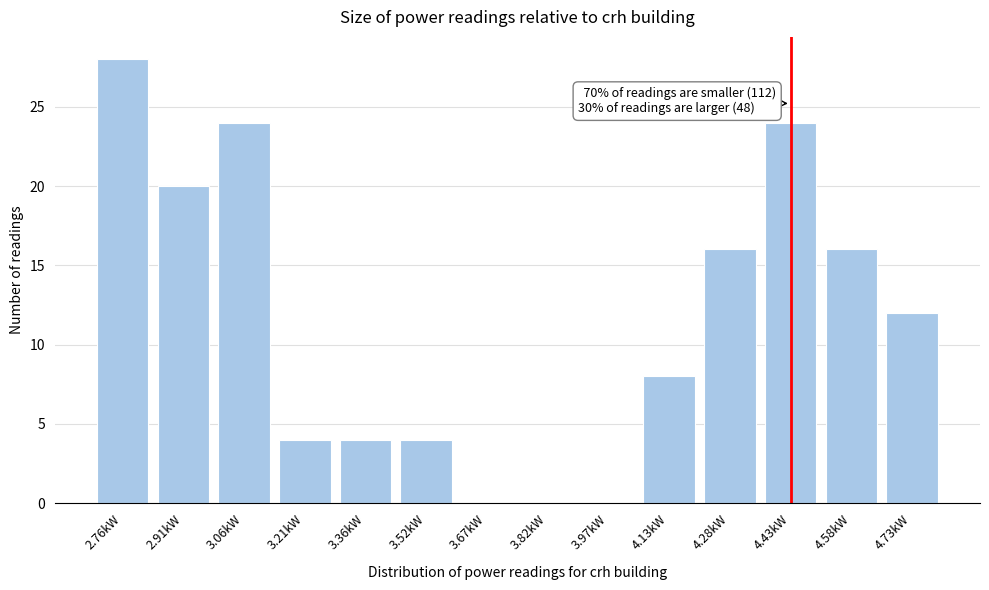

Reading right to left, extract all data points from this chart.

4.73kW=12	4.58kW=16	4.43kW=24	4.28kW=16	4.13kW=8	3.97kW=0	3.82kW=0	3.67kW=0	3.52kW=4	3.36kW=4	3.21kW=4	3.06kW=24	2.91kW=20	2.76kW=28